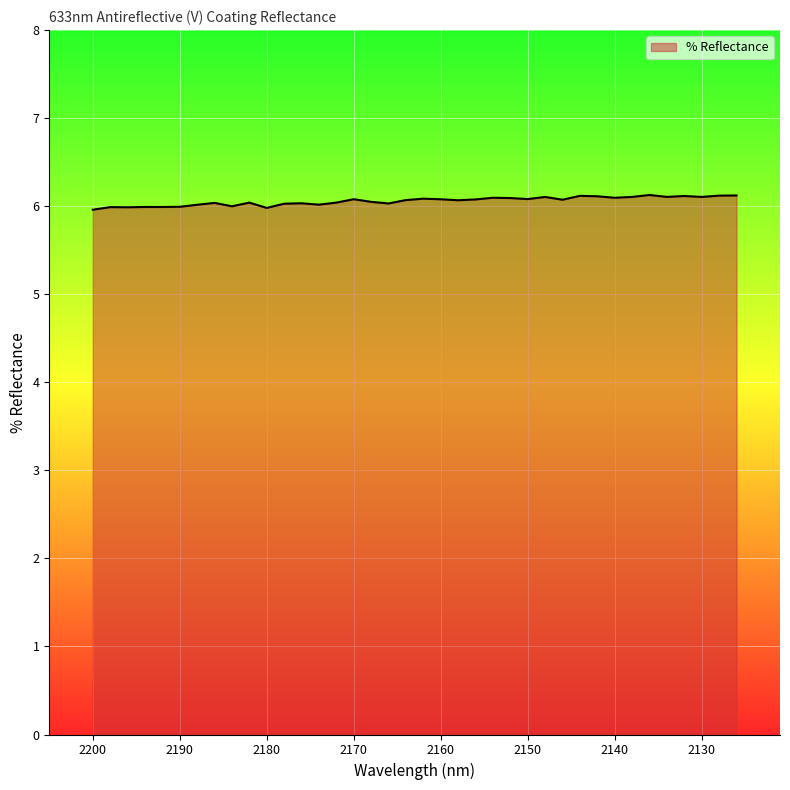

Reading left to right, what are all the values shown in this chart?

6.0	6.0	6.0	6.0	6.0	6.0	6.0	6.0	6.0	6.0	6.0	6.0	6.0	6.0	6.0	6.1	6.0	6.0	6.1	6.1	6.1	6.1	6.1	6.1	6.1	6.1	6.1	6.1	6.1	6.1	6.1	6.1	6.1	6.1	6.1	6.1	6.1	6.1